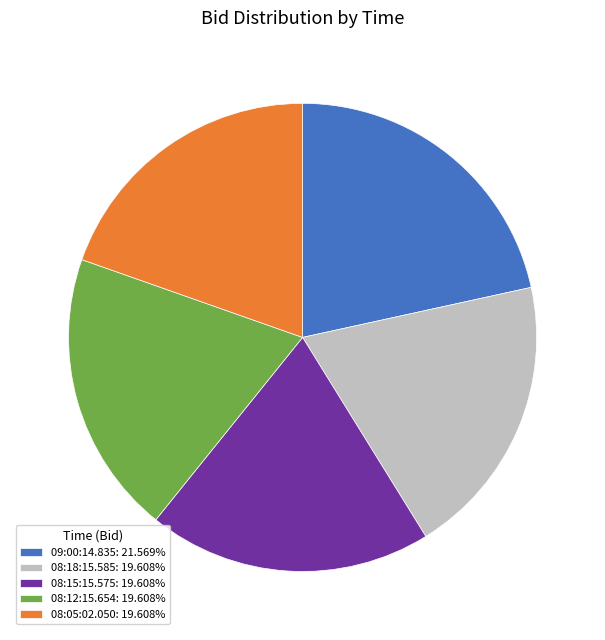

Is it true that 08:15:15.575 is 20% of the pie?

True